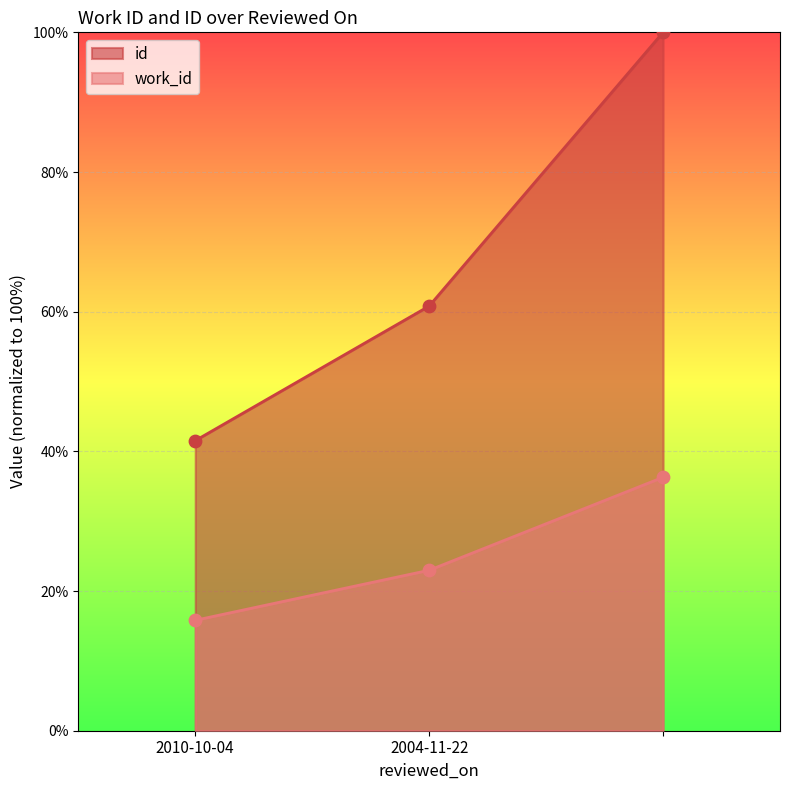

What is the total value across all series at 2004-11-22?

83.8